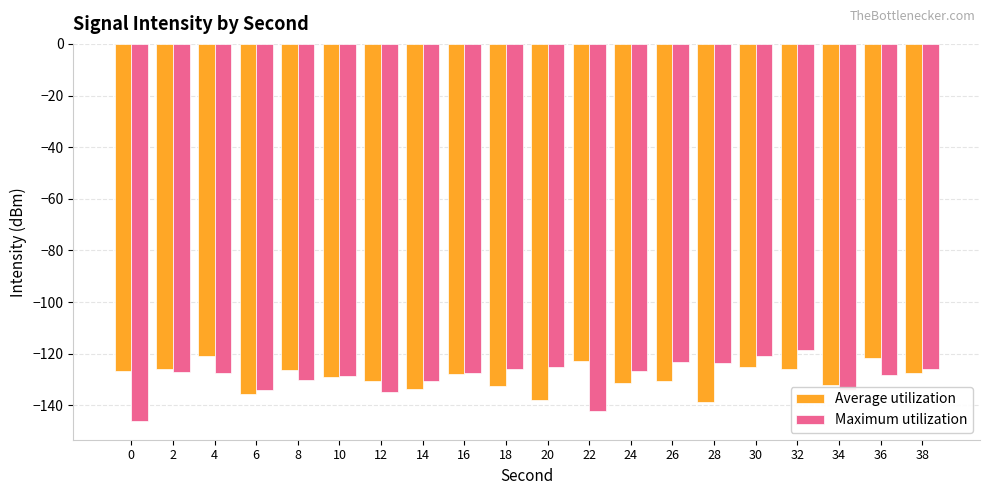

The Maximum utilization series shows -177.4 at 36. True or false?

False